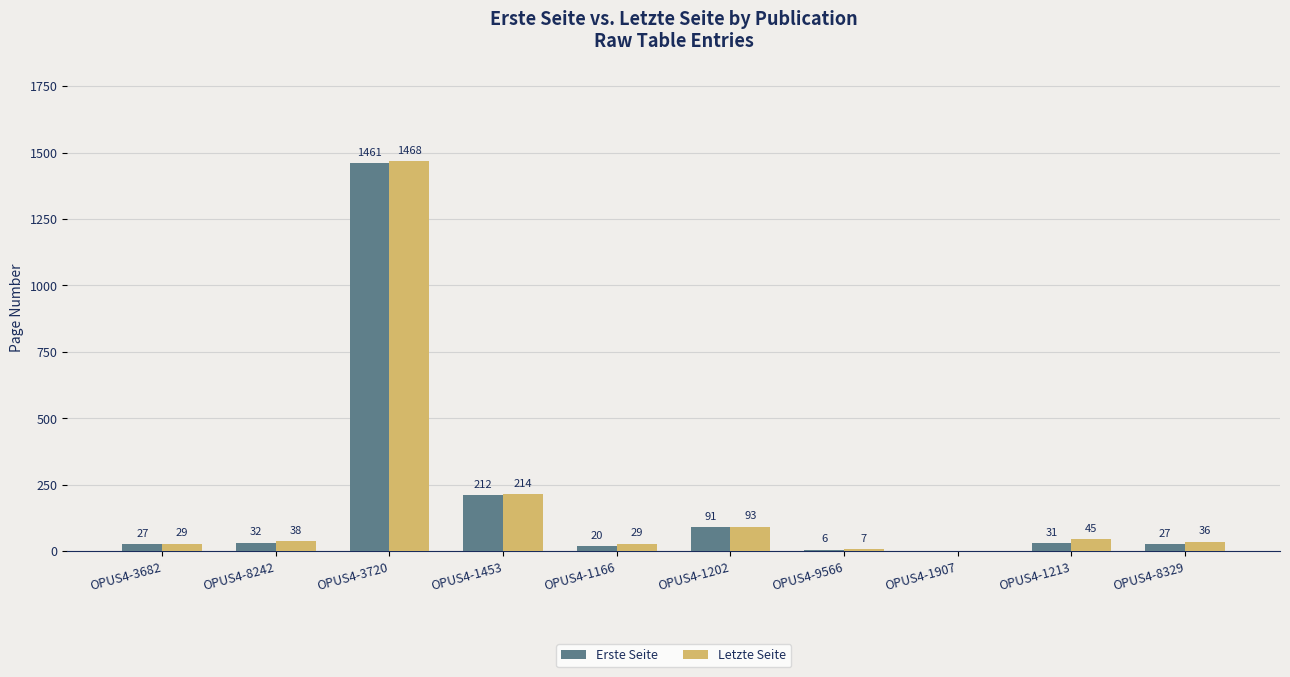

Which category has the highest value in the Letzte Seite series?

OPUS4-3720